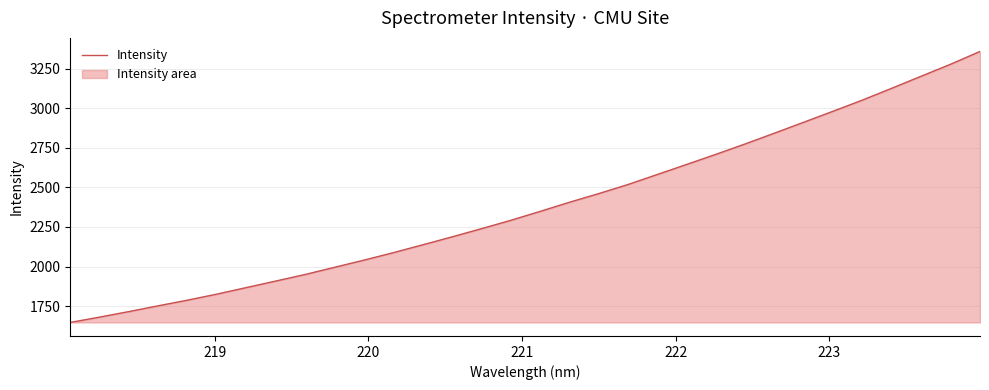

What is the maximum value shown in the chart?

3358.0